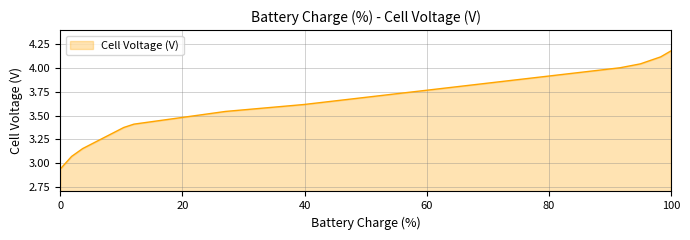

What is the difference between the maximum and minimum values?

1.2